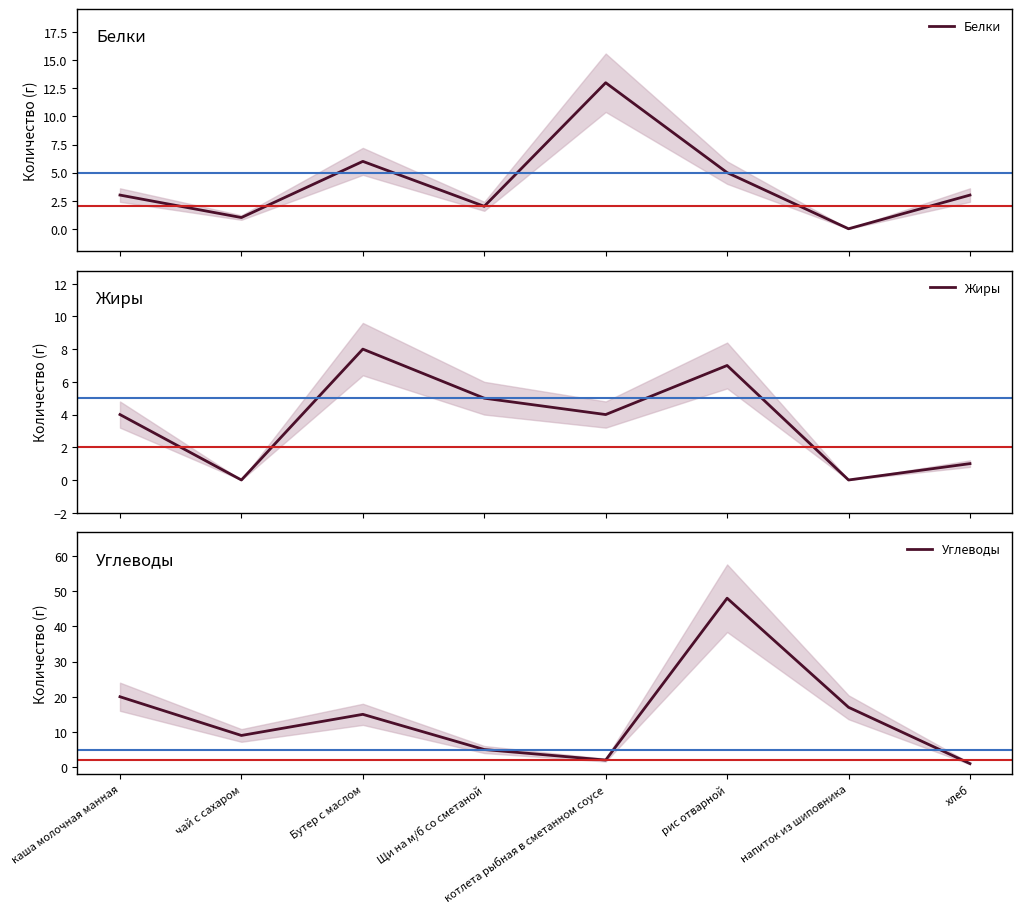

List the series in order of their peak value, lowest first.

Жиры, Белки, Углеводы